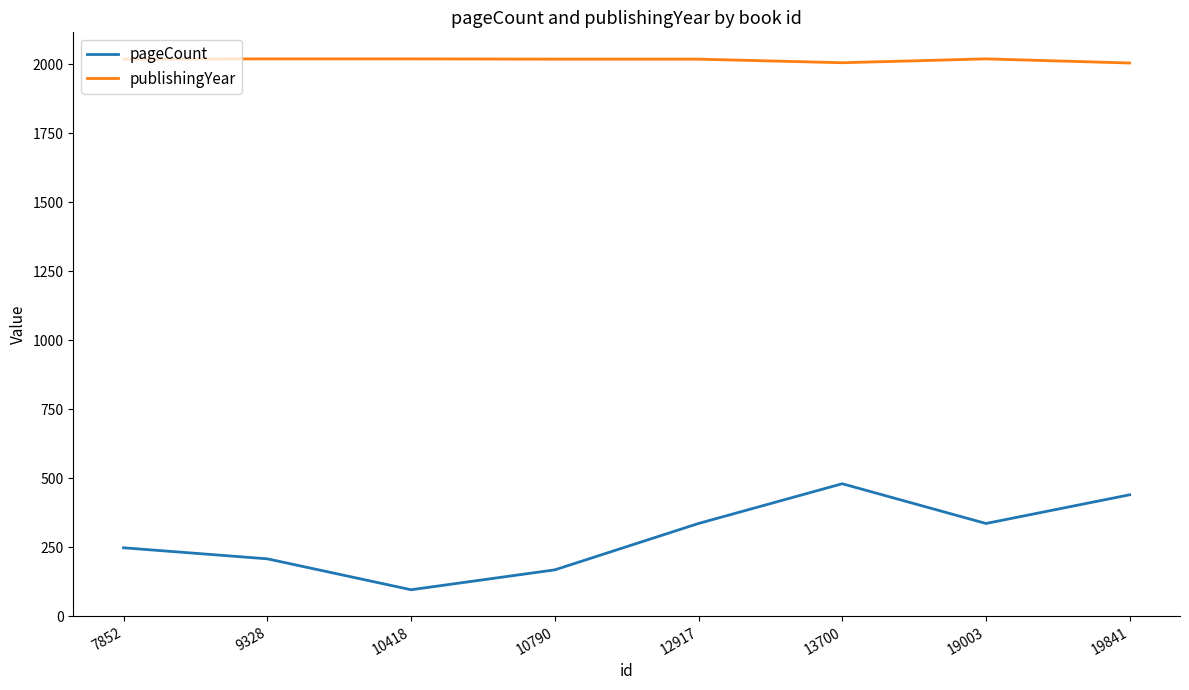

At which category does the chart reach its minimum across all series?

10418